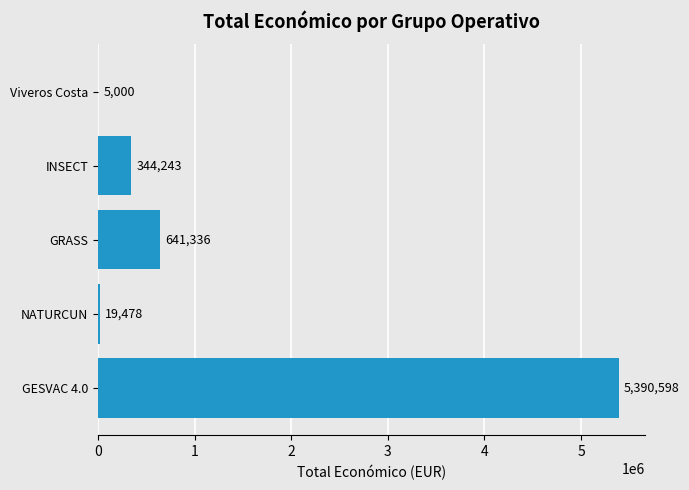

The value at GRASS is 191942. True or false?

False